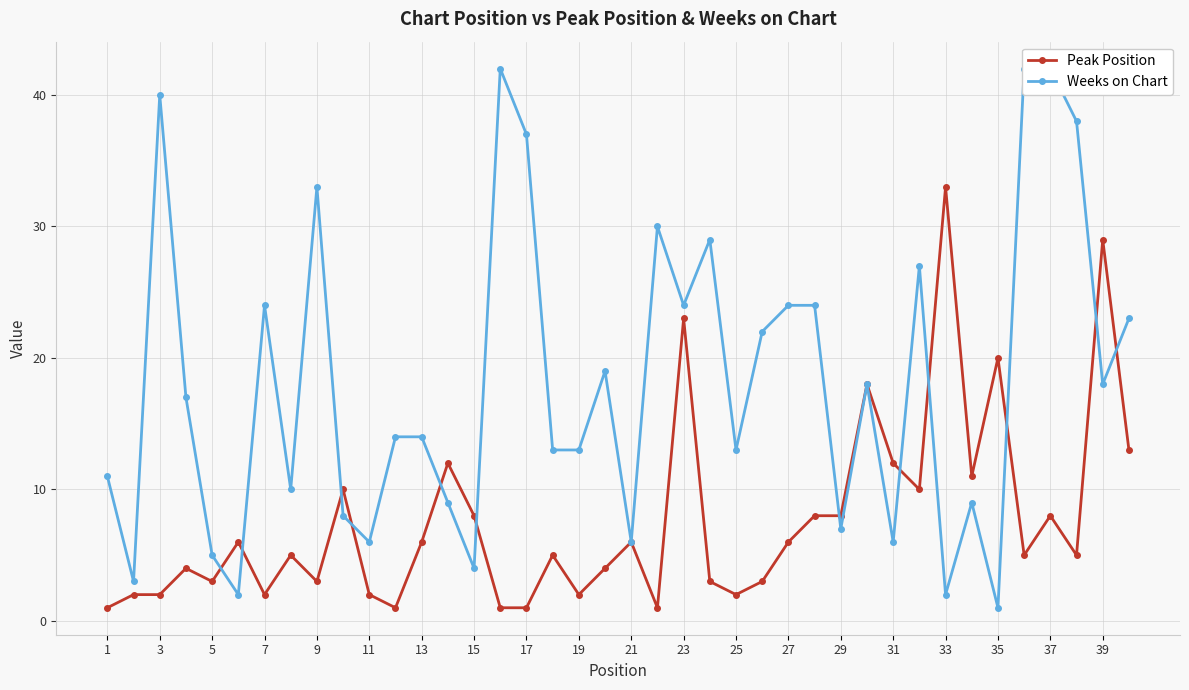

What is the difference between the highest and lowest values at 35?

8